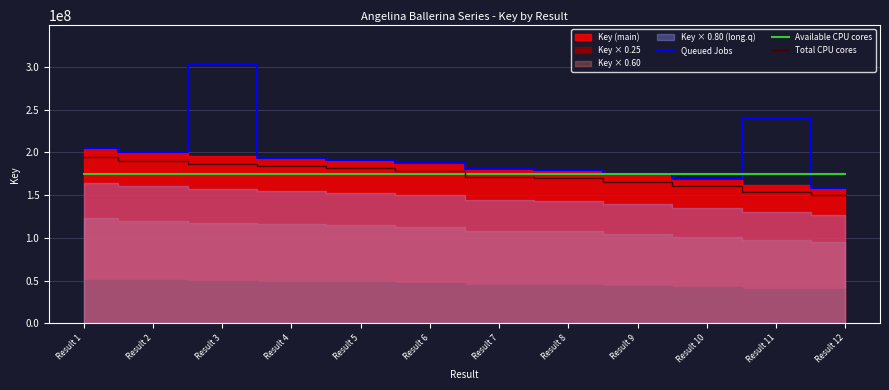

Does the chart have visible grid lines?

Yes